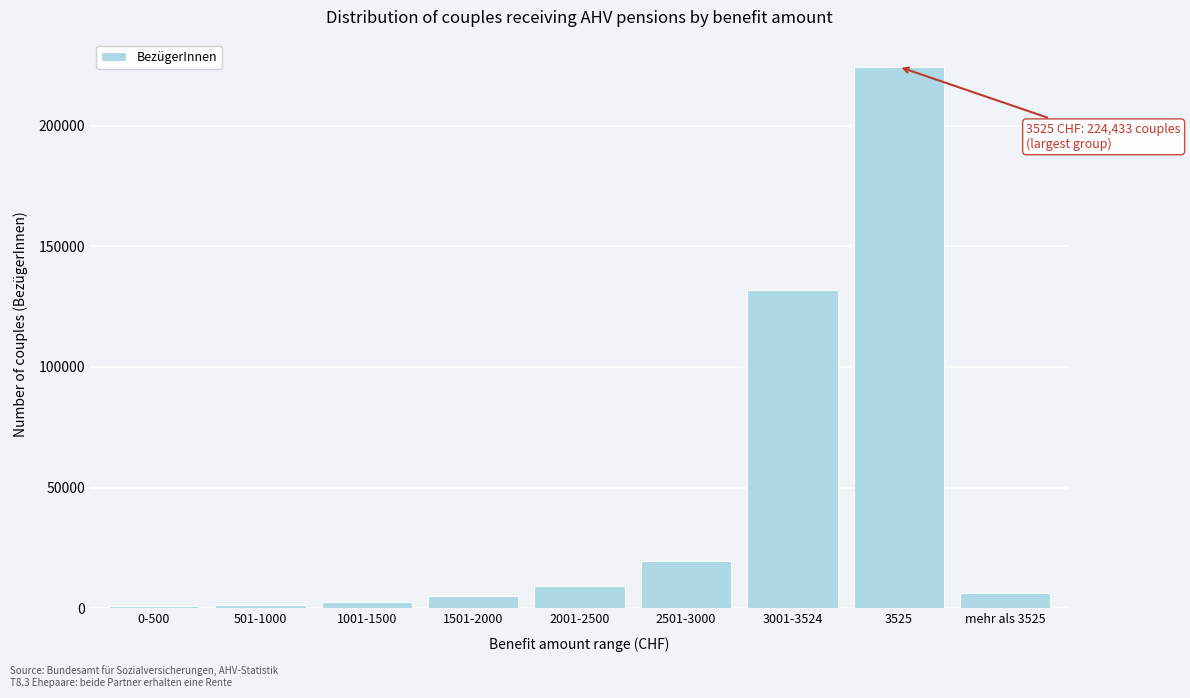

What is the average value?

44548